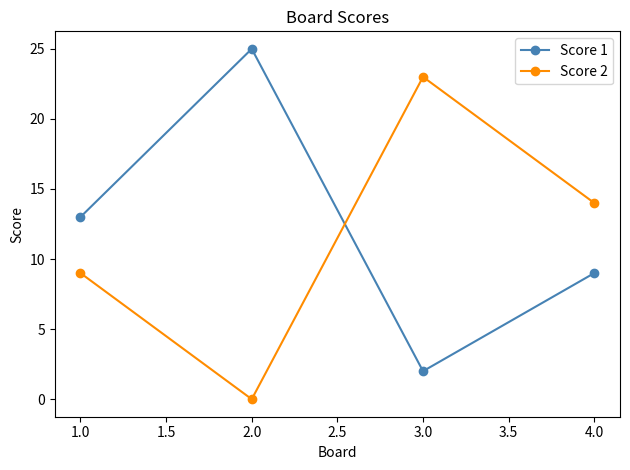

True or false: Score 1 and Score 2 intersect in this chart.

True